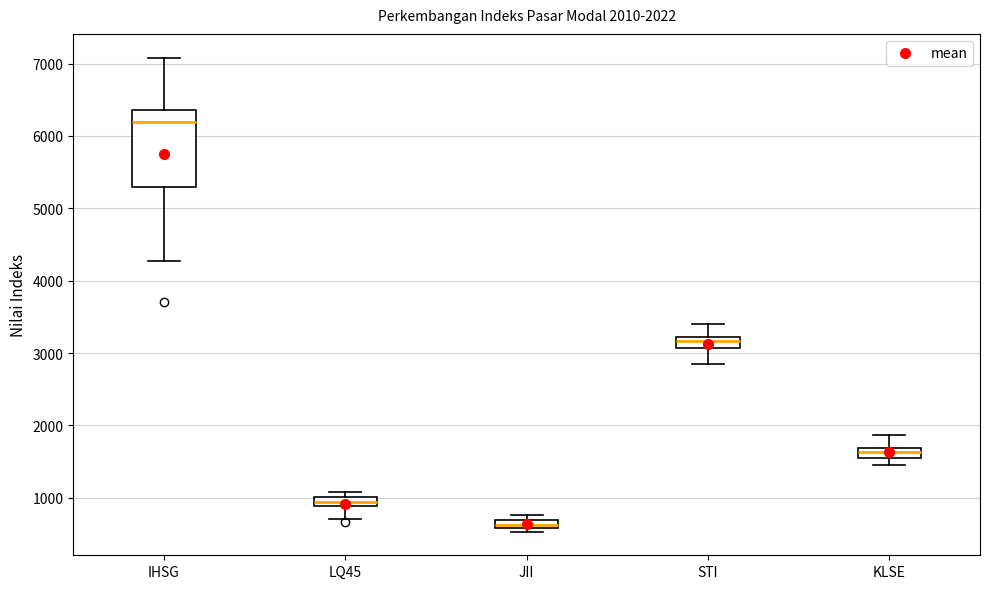

Comparing the boxes themselves (not the whiskers), which one is the tallest?

IHSG